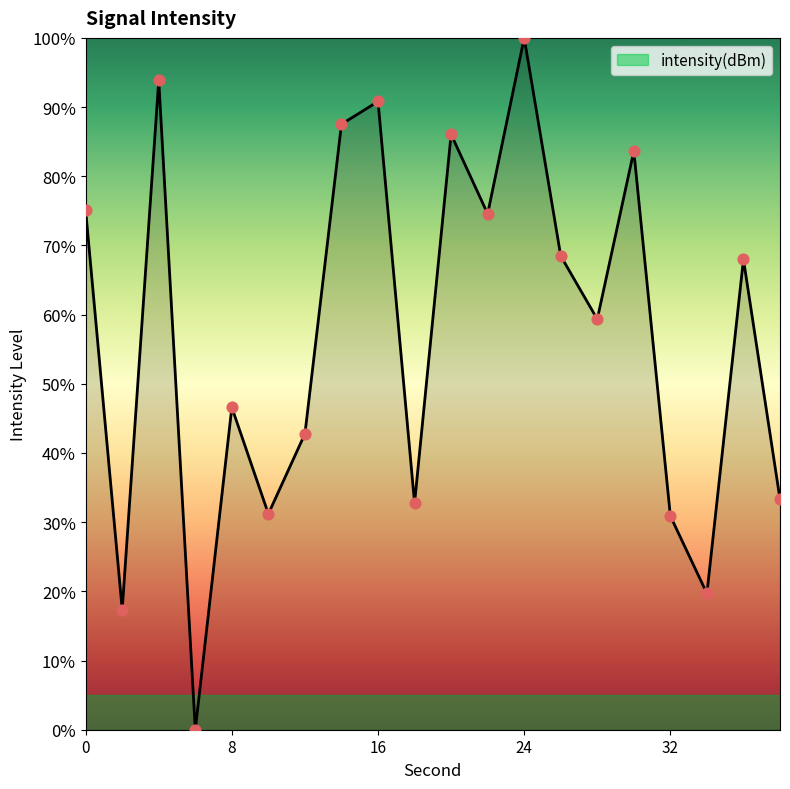

What is the greatest value displayed?

100.0